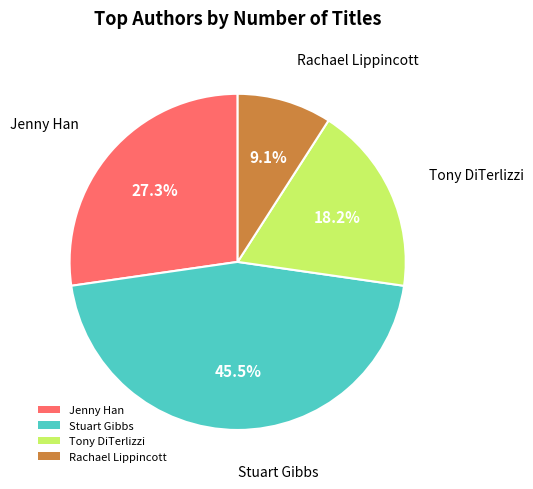

How many segments does this pie chart have?

4